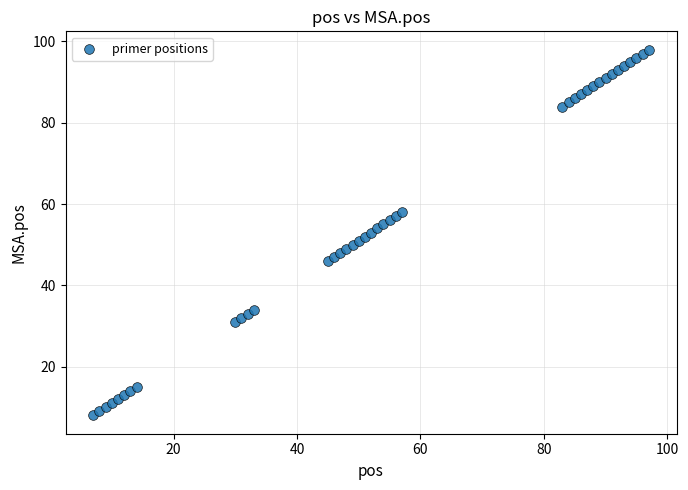

What is the range of Y values (max minus min)?

90